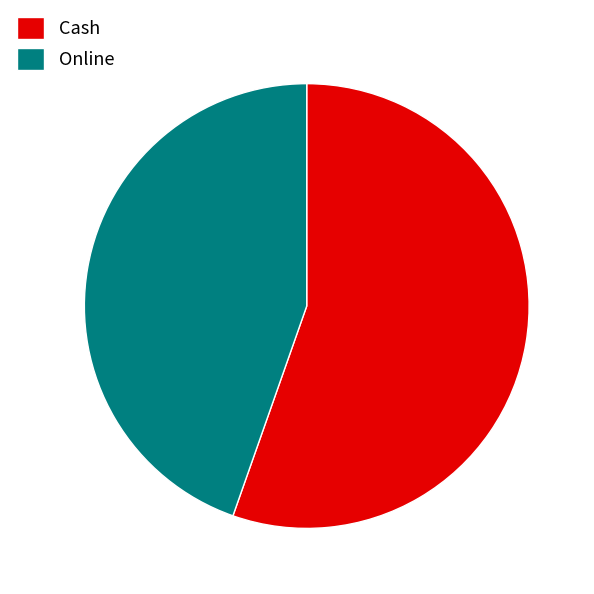

What is the largest slice in the pie chart?

Cash